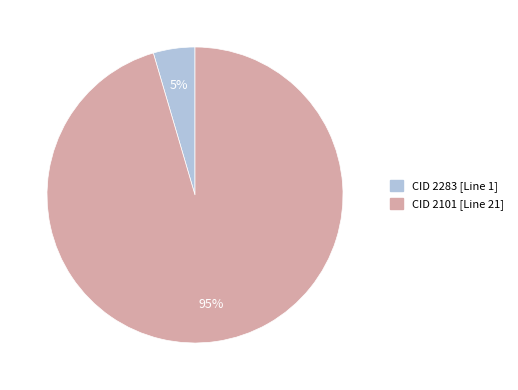

To the nearest percent, what is the average slice percentage?

50%